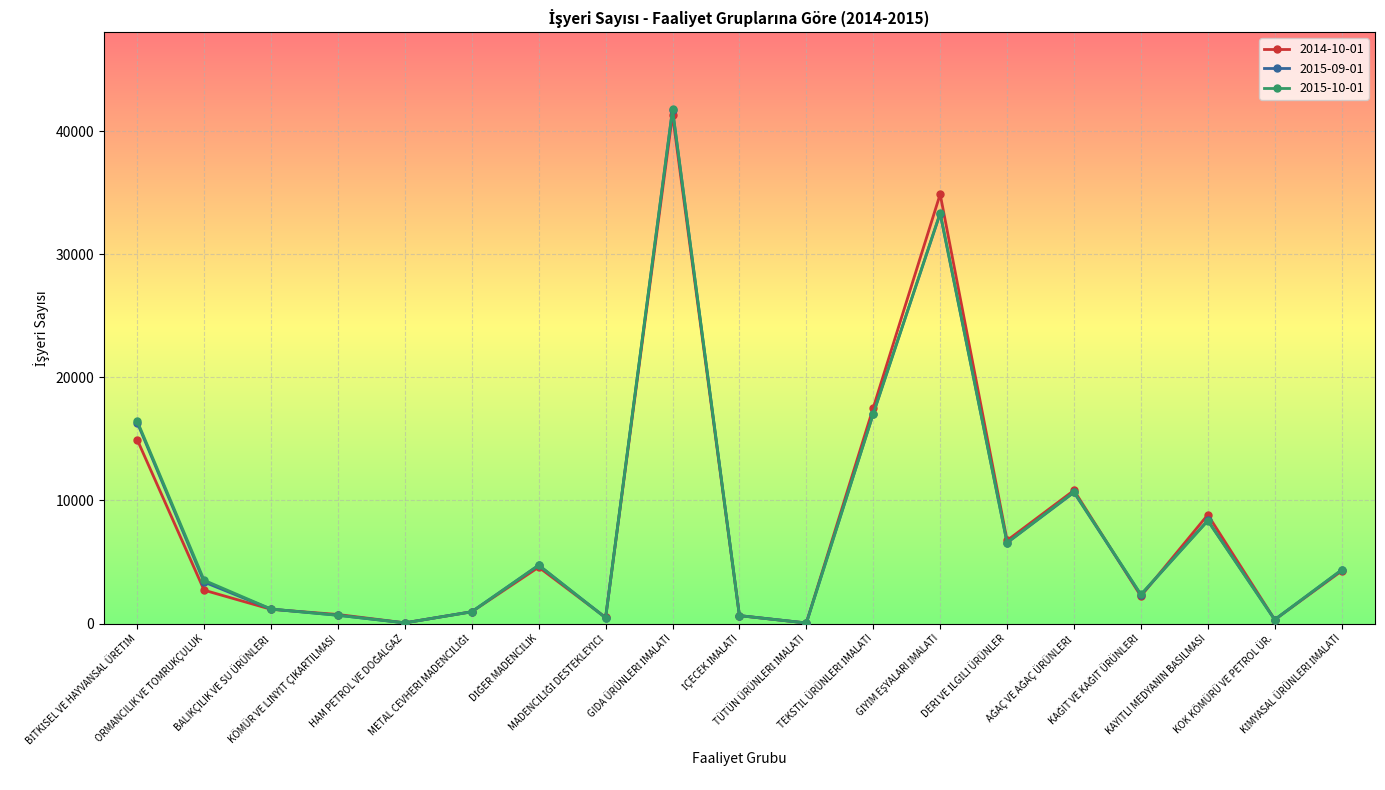

In 2015-10-01, how many points are lower than both neighbors (excluding endpoints)?

6